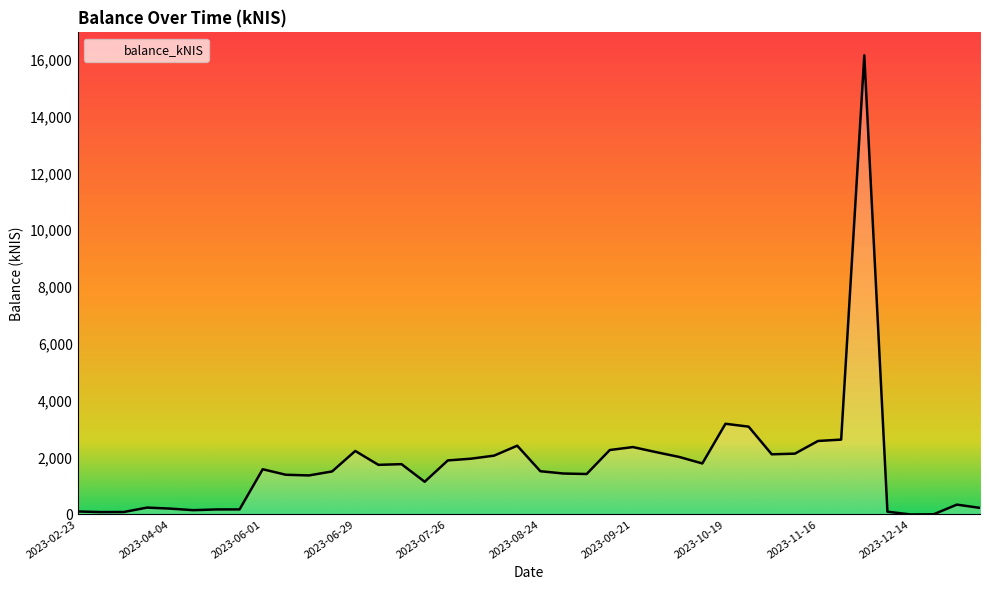

What is the greatest value displayed?

16154.8